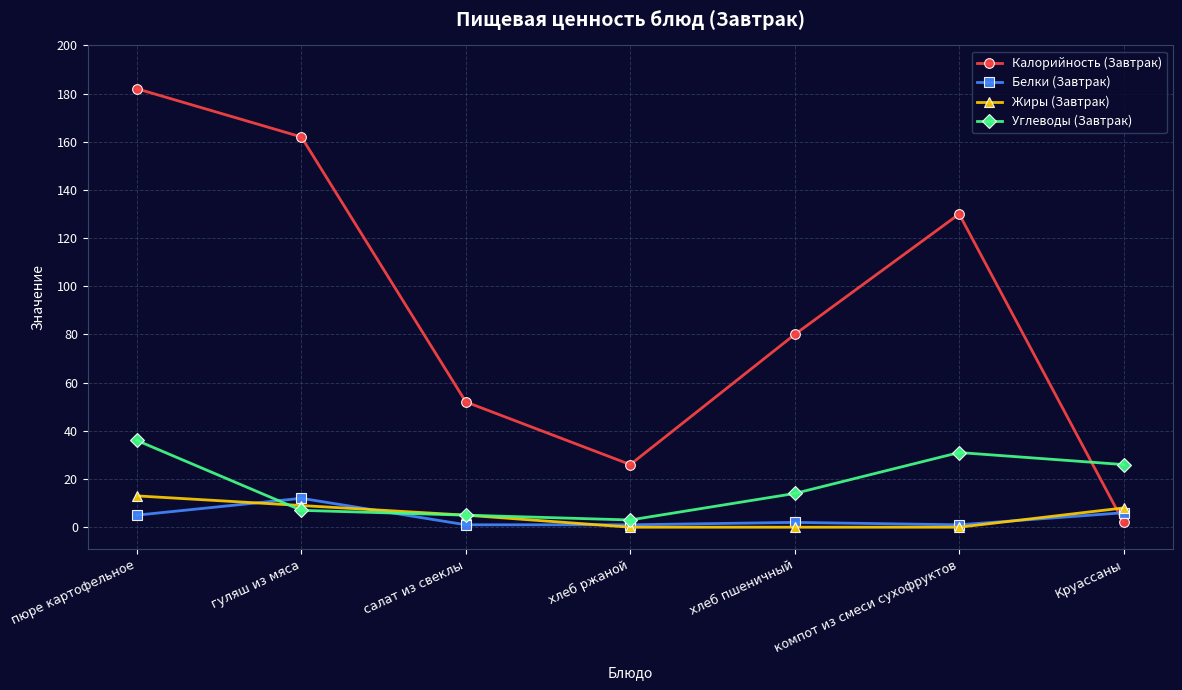

How many lines are shown in the chart?

4